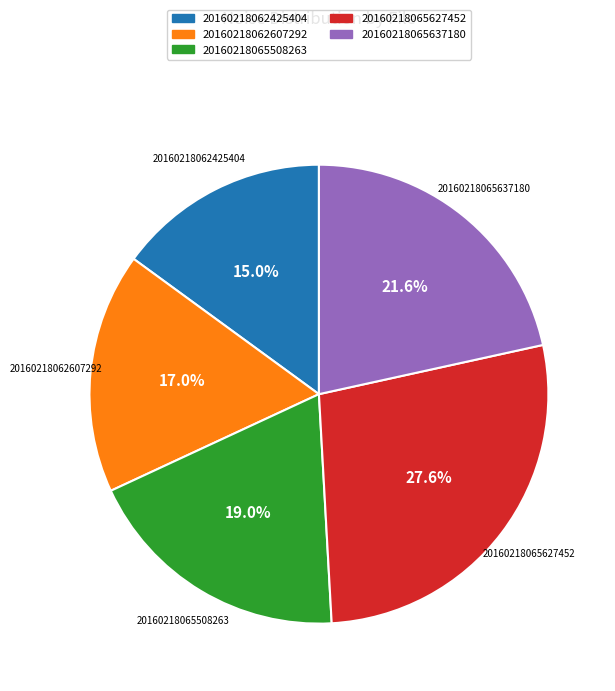

To the nearest percent, what percentage of the pie is 20160218065637180?

22%